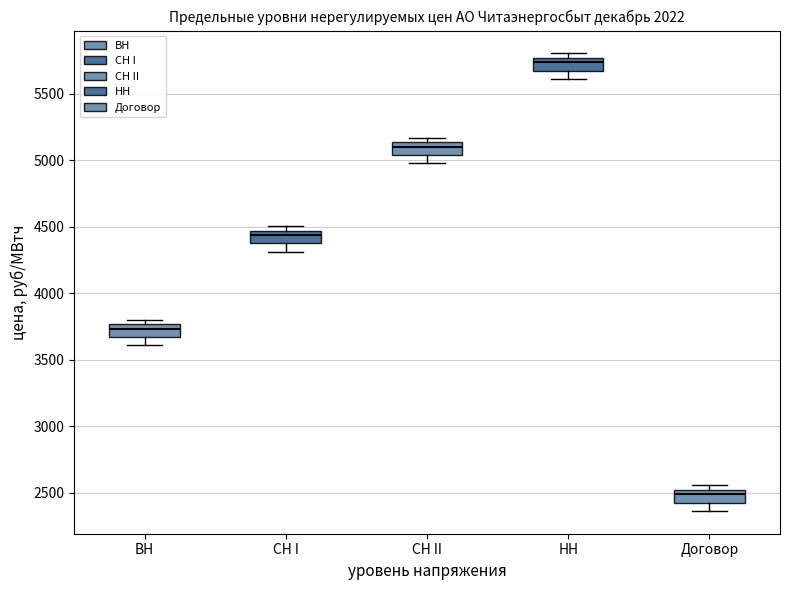

Reading left to right, read every box against the y-axis: the position of its median line, the range the box covers, and the ends of its whiskers. The values are not printed on the chart, so give them approximately, as read against the axis.

ВН: median 3750 (just below the box's upper edge), box 3650 to 3750, whiskers 3600 to 3800
СН I: median 4450 (just below the box's upper edge), box 4350 to 4450, whiskers 4300 to 4500
СН II: median 5100, box 5050 to 5150, whiskers 5000 to 5150 (just above the box's upper edge)
НН: median 5750 (just below the box's upper edge), box 5650 to 5750, whiskers 5600 to 5800
Договор: median 2500 (just below the box's upper edge), box 2450 to 2500, whiskers 2350 to 2550